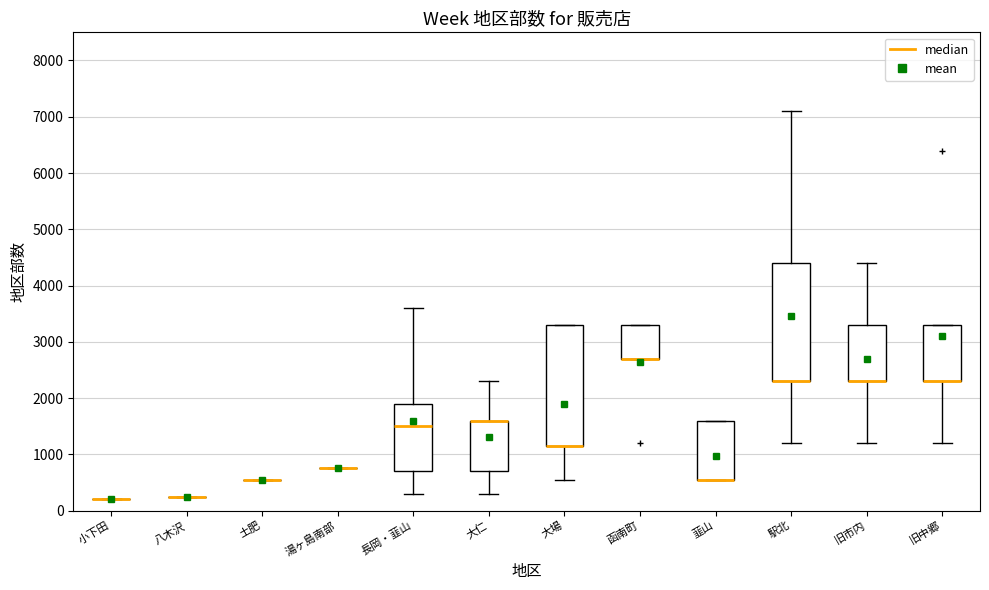

Reading left to right, read every box against the y-axis: the position of its median line, the range the box covers, and the ends of its whiskers. The values are not printed on the chart, so give them approximately, as read against the axis.

小下田: box collapsed to a line at 200, whiskers 200 to 200
八木沢: box collapsed to a line at 300, whiskers 300 to 300
土肥: box collapsed to a line at 600, whiskers 600 to 600
湯ヶ島南部: box collapsed to a line at 800, whiskers 800 to 800
長岡・韮山: median 1500, box 700 to 1900, whiskers 300 to 3600
大仁: median 1600 (drawn on the box's upper edge), box 700 to 1600, whiskers 300 to 2300
大場: median 1200 (drawn on the box's lower edge), box 1200 to 3300, whiskers 600 to 3300
函南町: median 2700 (drawn on the box's lower edge), box 2700 to 3300, whiskers 2700 to 3300
韮山: median 600 (drawn on the box's lower edge), box 600 to 1600, whiskers 600 to 1600
駅北: median 2300 (drawn on the box's lower edge), box 2300 to 4400, whiskers 1200 to 7100
旧市内: median 2300 (drawn on the box's lower edge), box 2300 to 3300, whiskers 1200 to 4400
旧中郷: median 2300 (drawn on the box's lower edge), box 2300 to 3300, whiskers 1200 to 3300